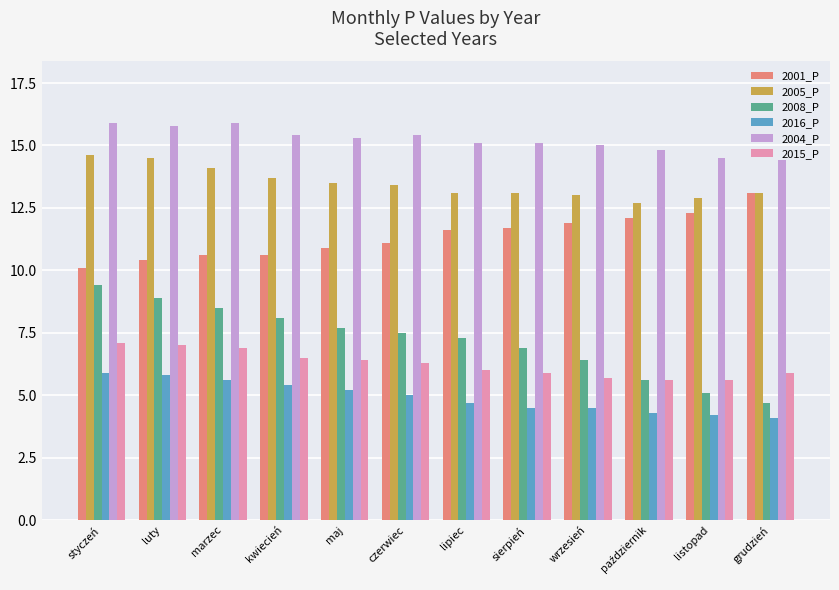

How many bars are there in total?

72